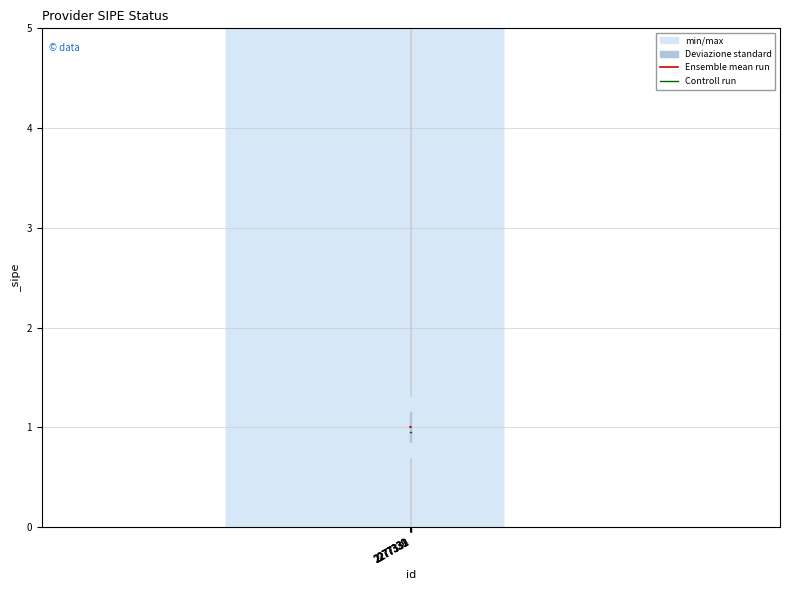

Between 2277331 and 2277332, which series saw the biggest shift?

Ensemble mean run